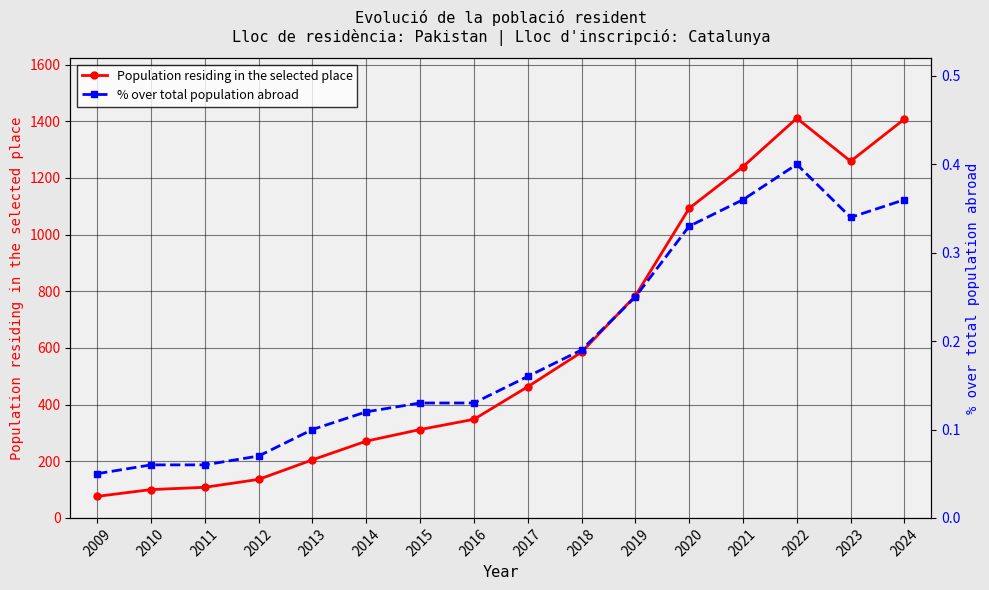

In % over total population abroad, how many points are lower than both neighbors (excluding endpoints)?

1